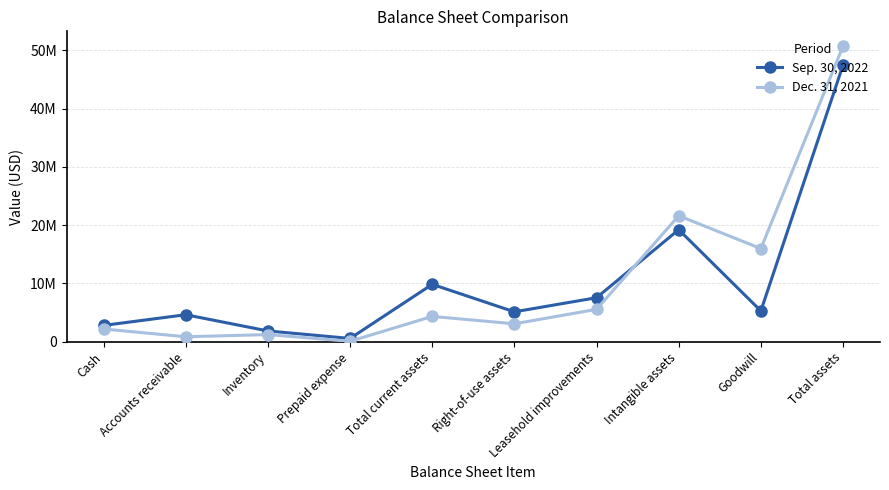

What are all the series names shown in the legend?

Sep. 30, 2022, Dec. 31, 2021